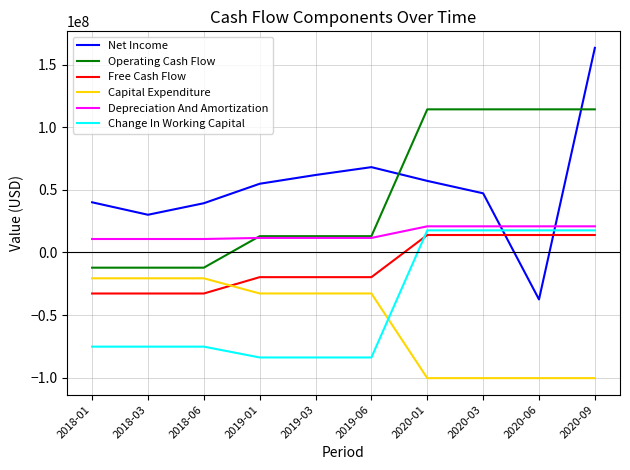

Is the value of Change In Working Capital at 2020-01 greater than the value of Free Cash Flow at 2019-01?

Yes